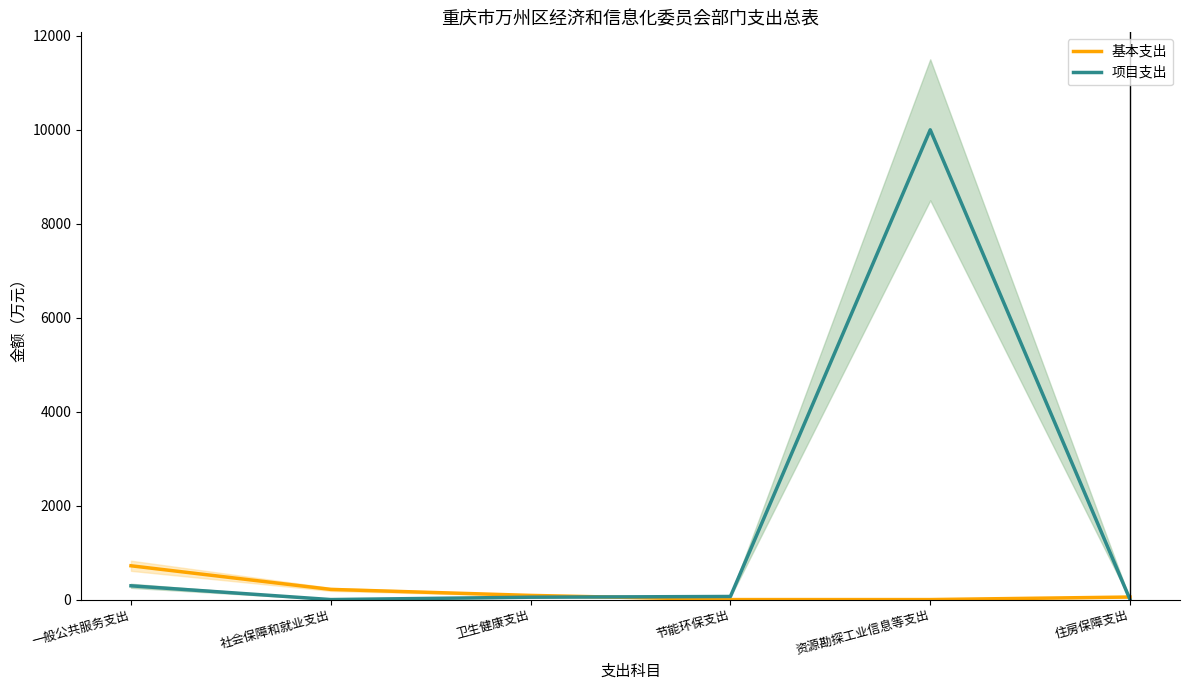

Which series ends up on top after the final intersection of 项目支出 and 基本支出?

基本支出